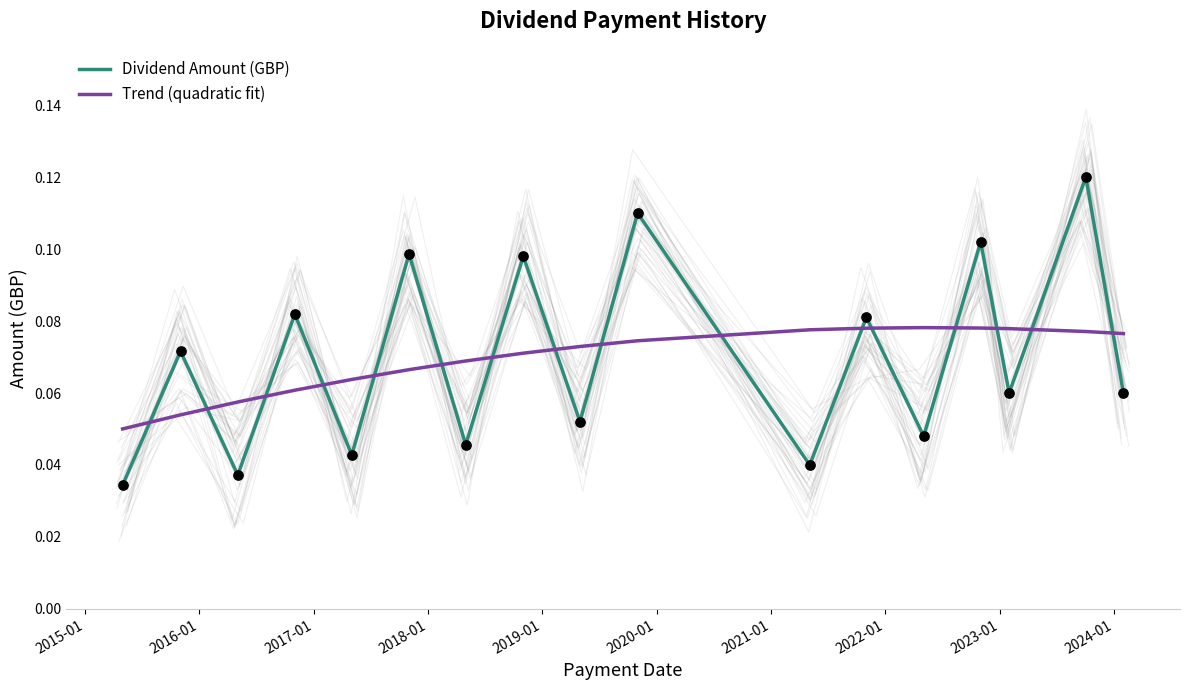

Which series has the largest total across all categories?

Dividend Amount (GBP)